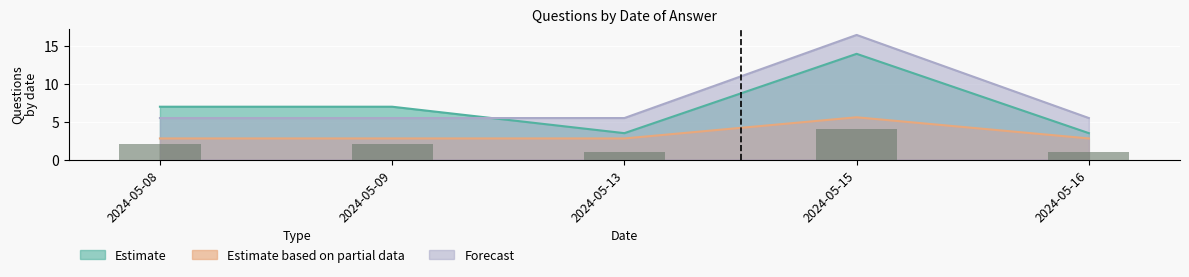

Rank the series at 2024-05-15 from highest to lowest value.

Forecast, Estimate, Estimate based on partial data